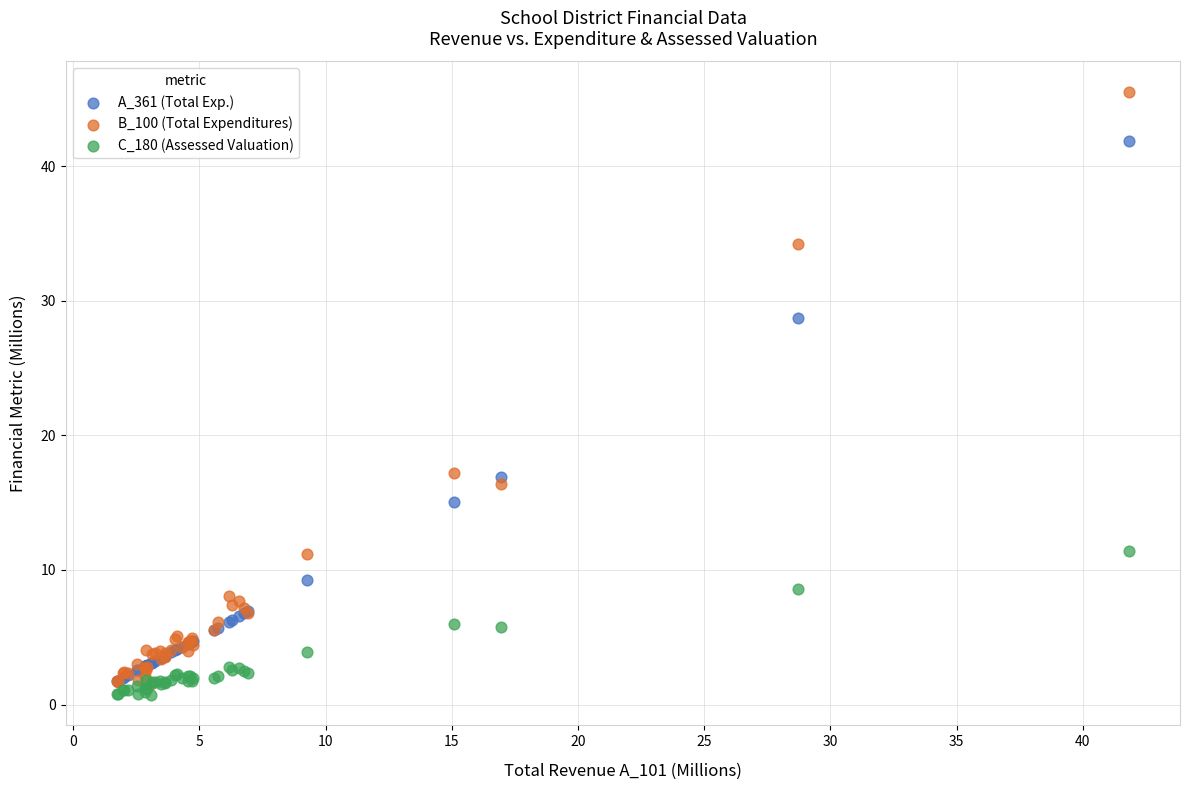

What are all the series names shown in the legend?

A_361 (Total Exp.), B_100 (Total Expenditures), C_180 (Assessed Valuation)